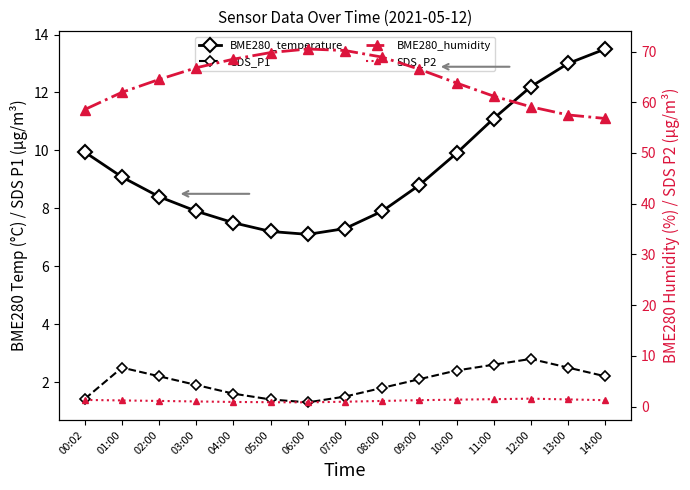

True or false: BME280_temperature has a value of 14.0 at 09:00.

False